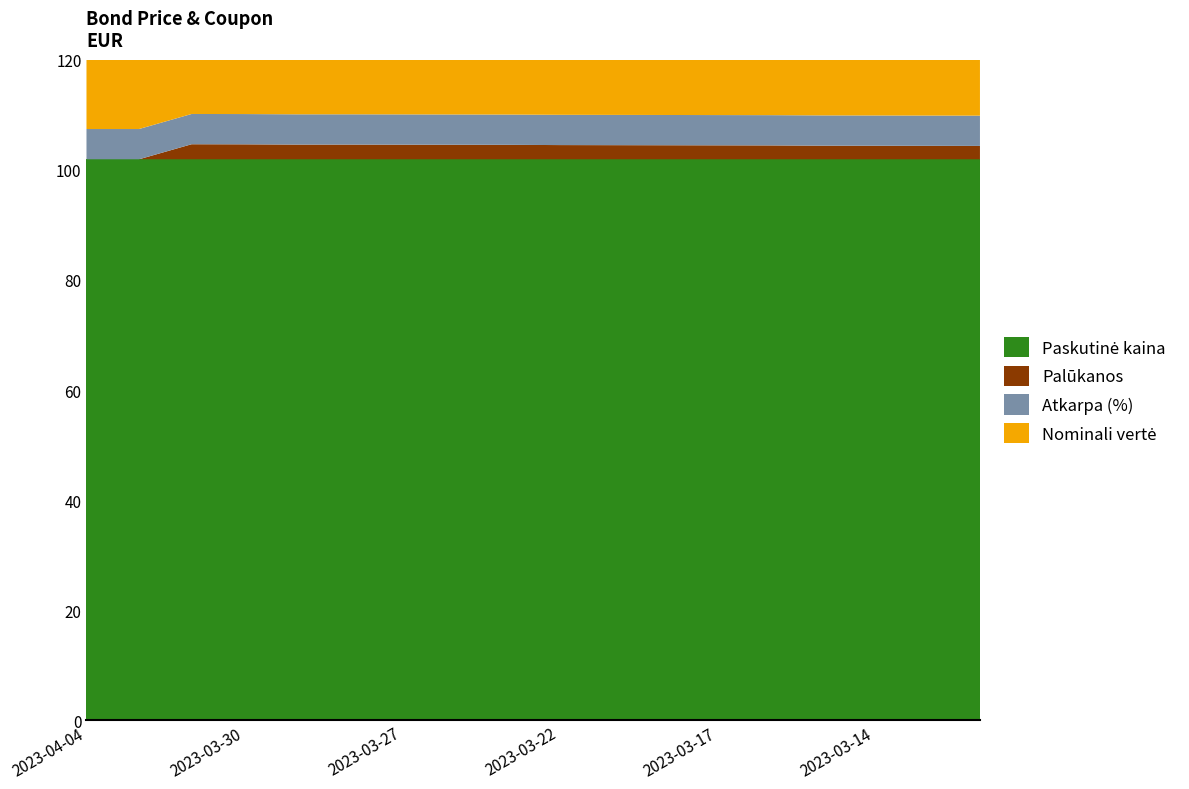

Reading right to left, what are all the values shown in this chart?

Paskutinė kaina: 101.9	101.9	101.9	101.9	101.9	101.9	101.9	101.9	101.9	101.9	101.9	101.9	101.9	101.9	101.9	101.9	101.9	101.9
Palūkanos: 2.4	2.4	2.5	2.5	2.5	2.5	2.6	2.6	2.6	2.6	2.6	2.7	2.7	2.7	2.7	2.7	0.0	0.0
Atkarpa (%): 5.5	5.5	5.5	5.5	5.5	5.5	5.5	5.5	5.5	5.5	5.5	5.5	5.5	5.5	5.5	5.5	5.5	5.5
Nominali vertė: 100.0	100.0	100.0	100.0	100.0	100.0	100.0	100.0	100.0	100.0	100.0	100.0	100.0	100.0	100.0	100.0	100.0	100.0